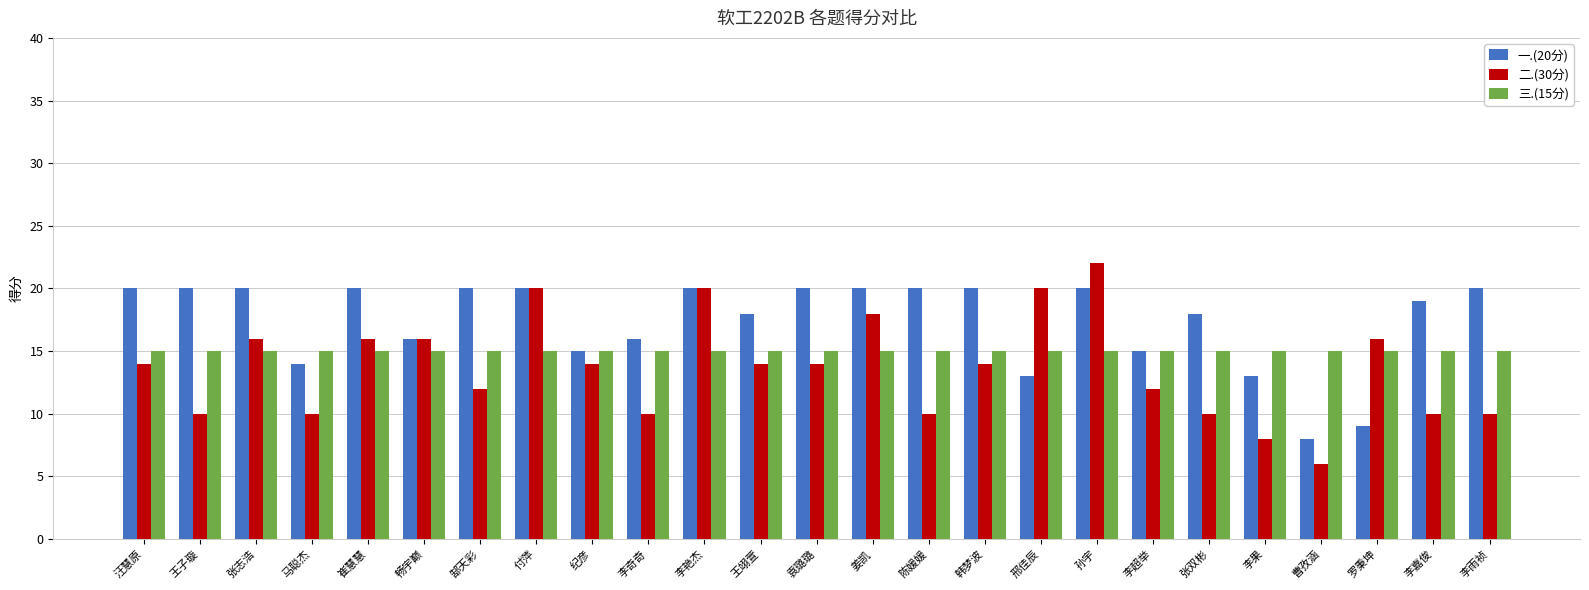

What is the value of the 一.(20分) bar at the 5th from the left?

20